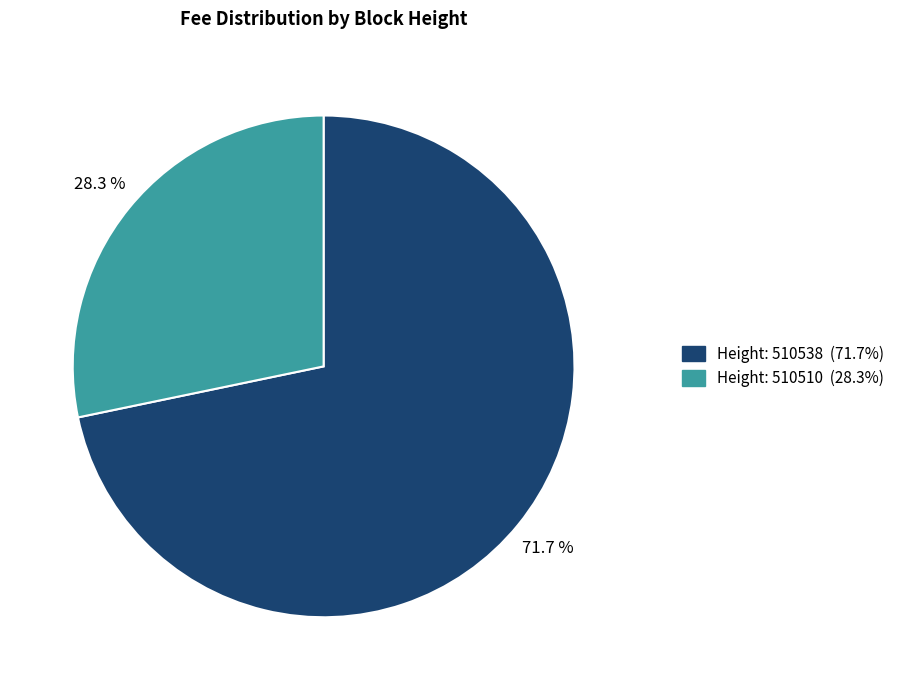

Is there any slice that represents more than half of the pie?

Yes